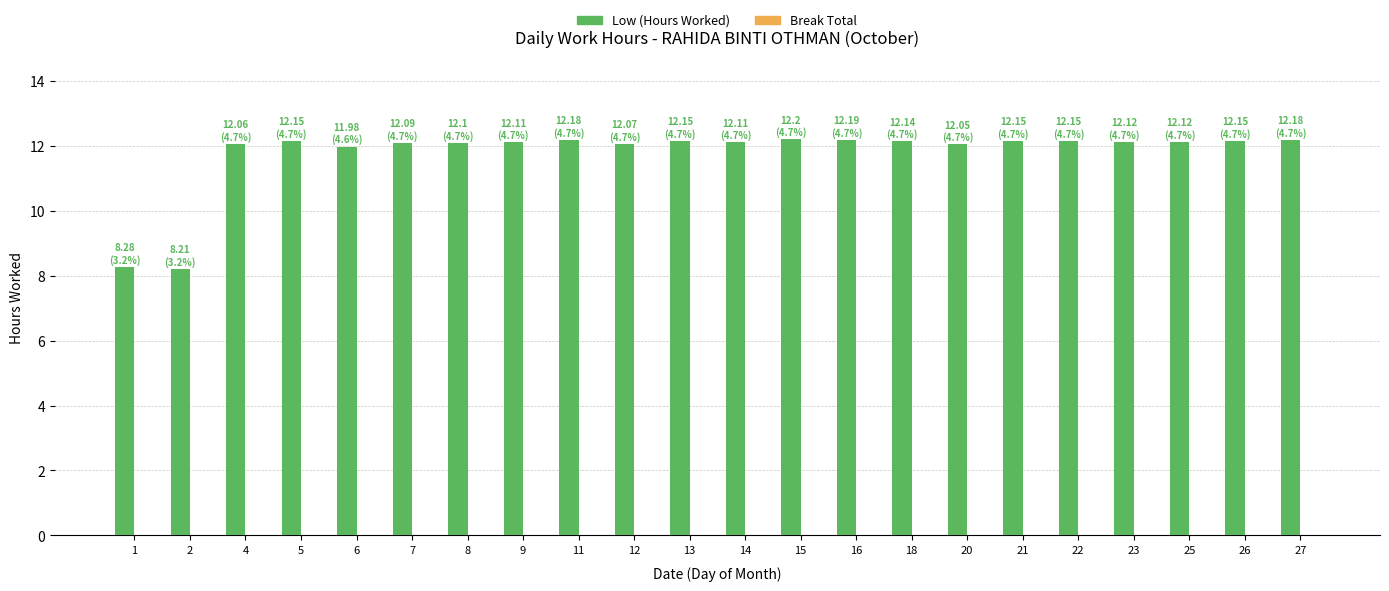

What is the difference between the maximum and minimum values?

4.0